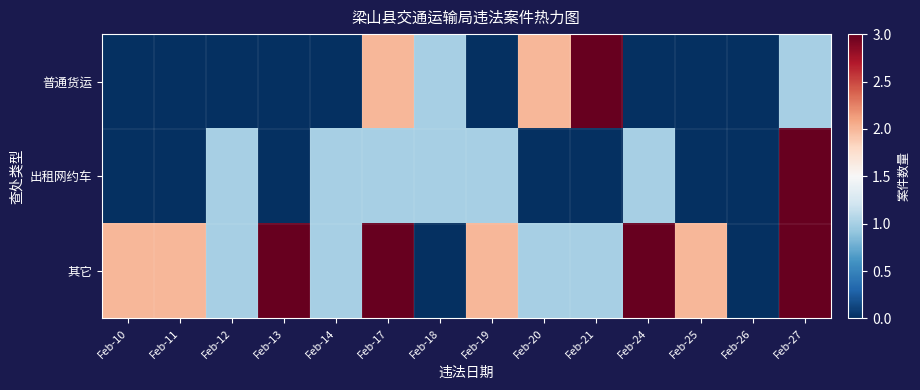

Which category has the lowest value across all series?

Feb-10